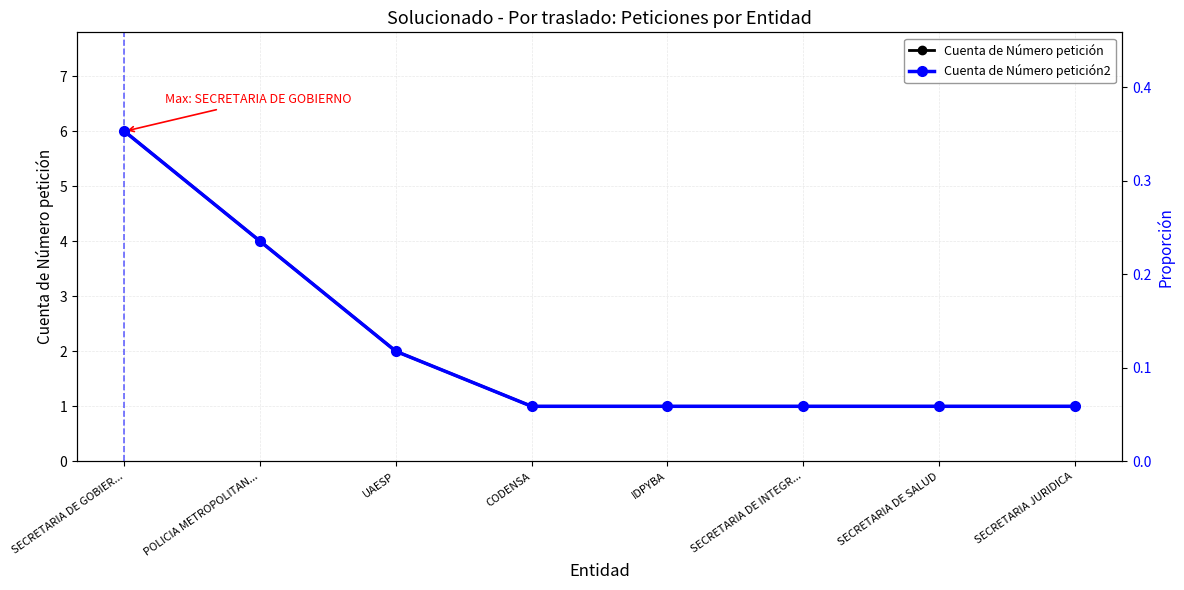

The value of Cuenta de Número petición2 at SECRETARIA DE INTEGR... is 0.0. True or false?

False